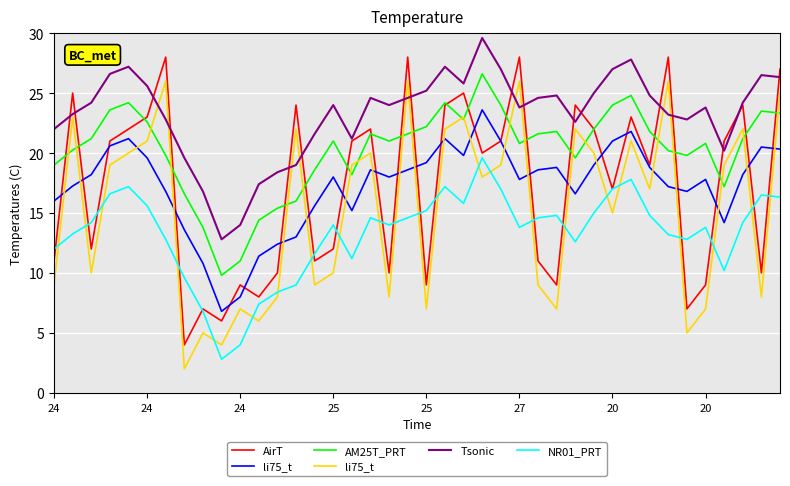

What is the greatest value displayed?

29.6